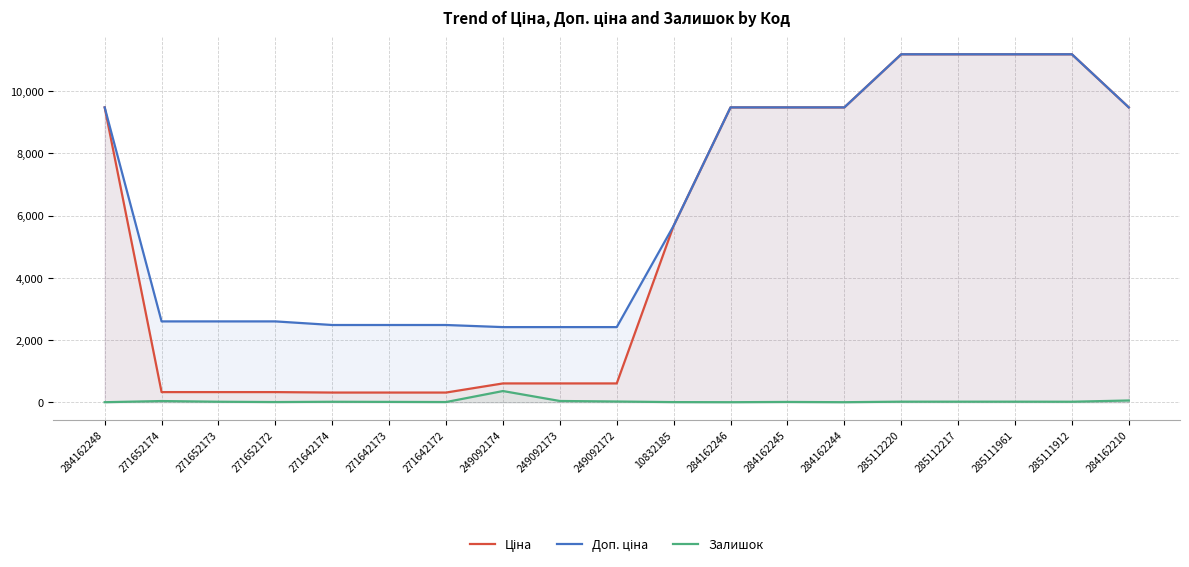

Which category has the lowest value across all series?

284162248